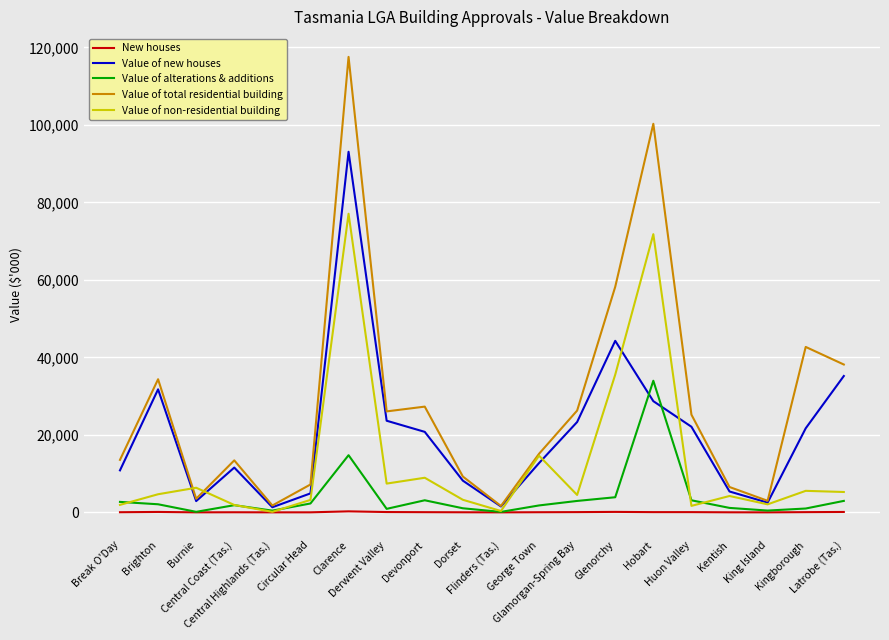

How many values in the New houses series are below 54?

10